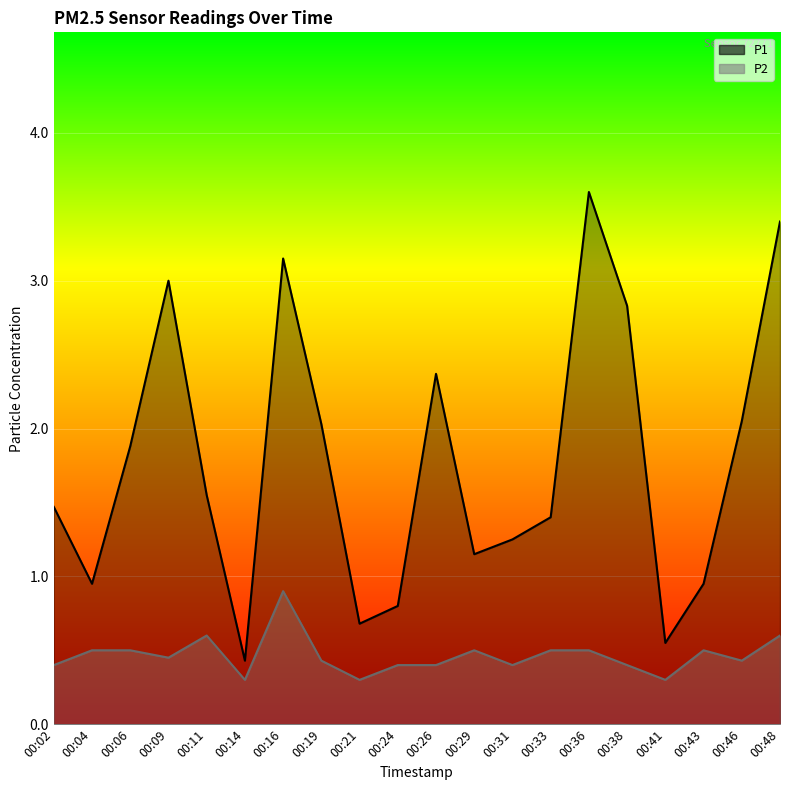

The P1 series shows 0.3 at 00:29. True or false?

False